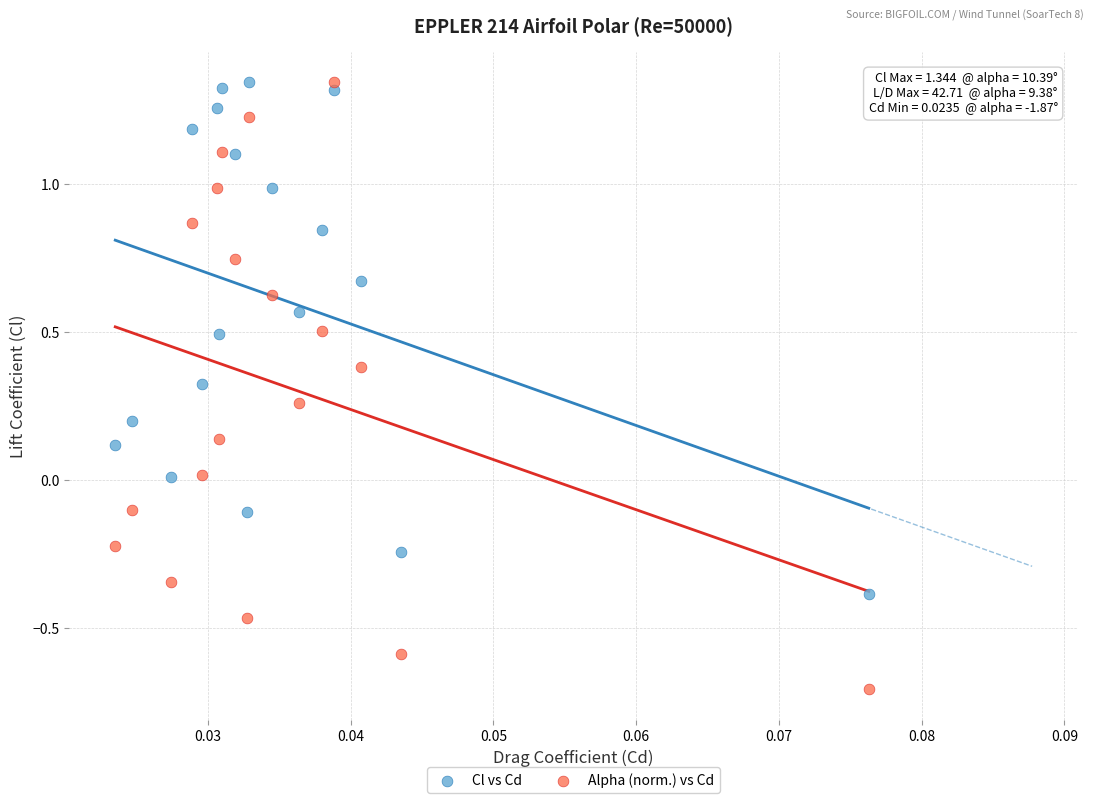

Across all data points, what is the range of Y values (max minus min)?

2.1